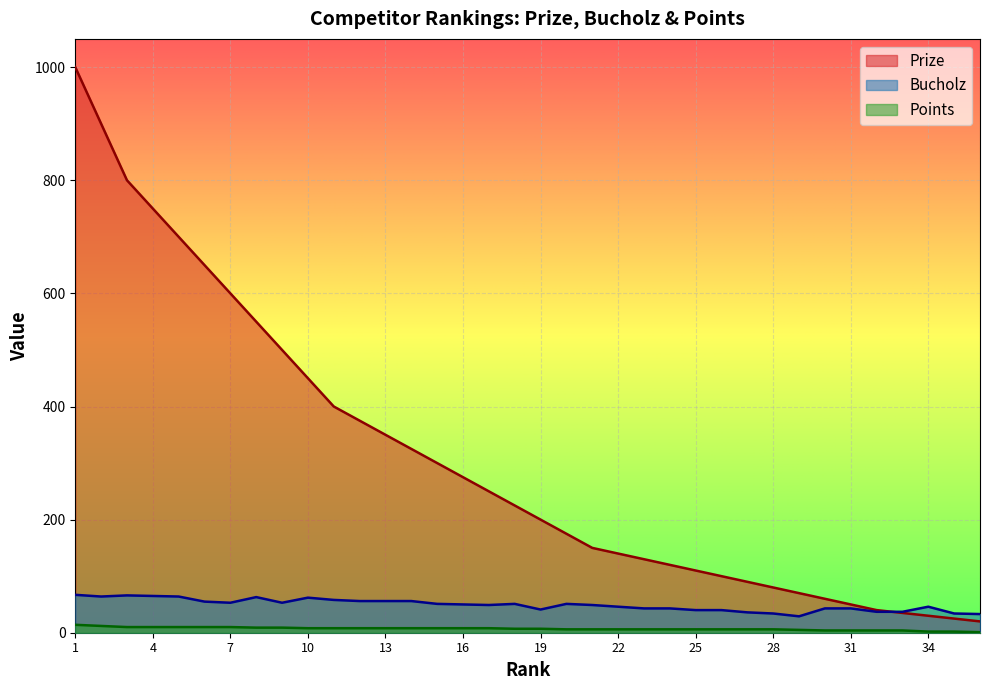

What is the sum of the Prize values at 15 and 7?

900